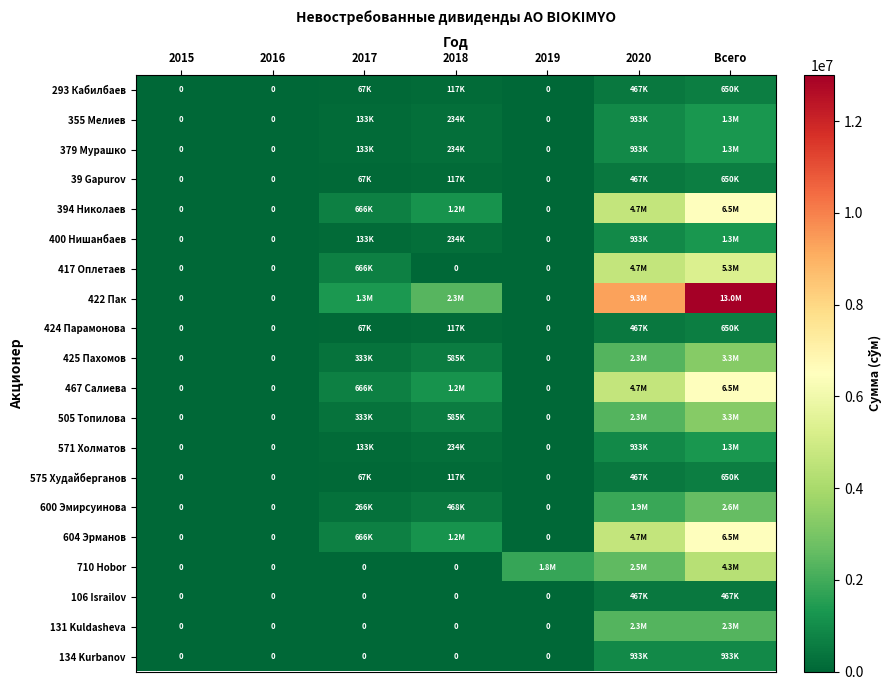

At 2019, list the series in order from smallest to largest.

293 Кабилбаев, 355 Мелиев, 379 Мурашко, 39 Gapurov, 394 Николаев, 400 Нишанбаев, 417 Оплетаев, 422 Пак, 424 Парамонова, 425 Пахомов, 467 Салиева, 505 Топилова, 571 Холматов, 575 Худайберганов, 600 Эмирсуинова, 604 Эрманов, 106 Israilov, 131 Kuldasheva, 134 Kurbanov, 710 Hobor